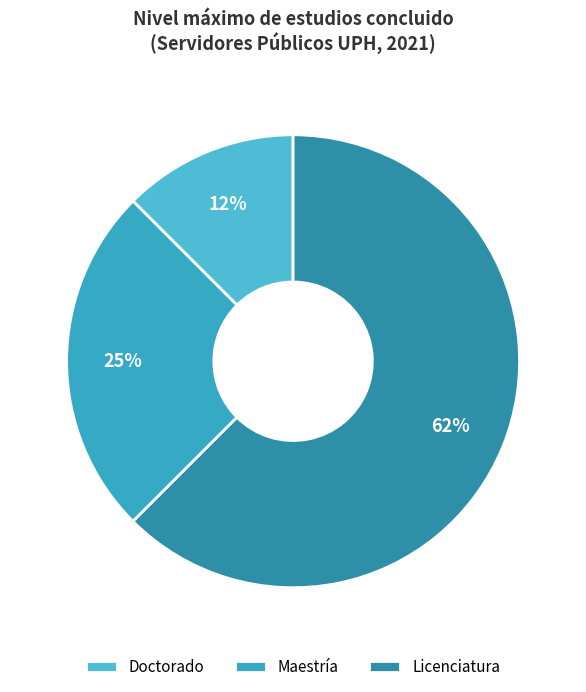

How many segments does this pie chart have?

3